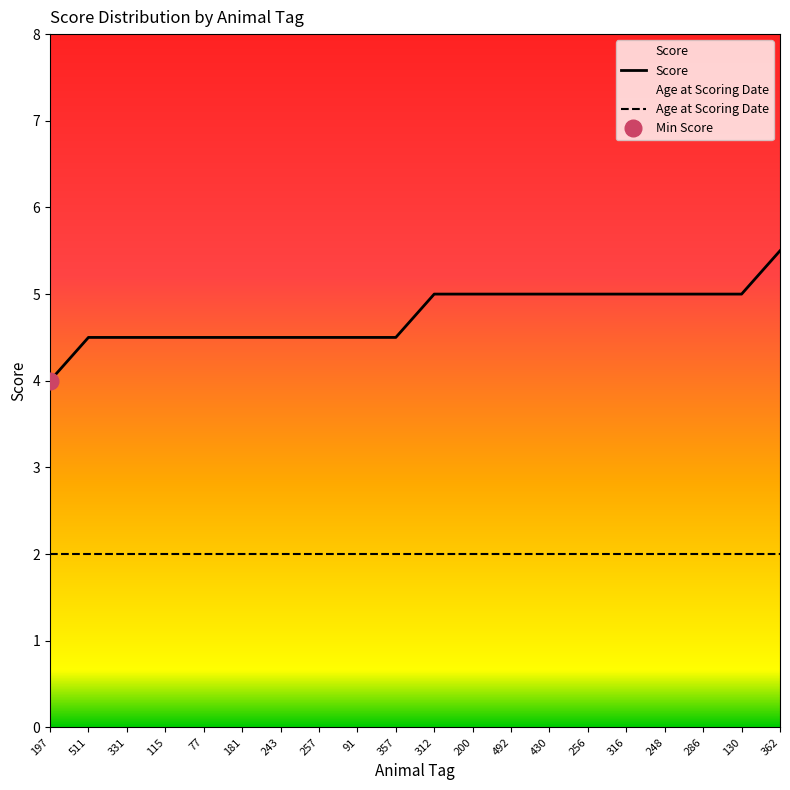

True or false: Score and Age at Scoring Date intersect in this chart.

False